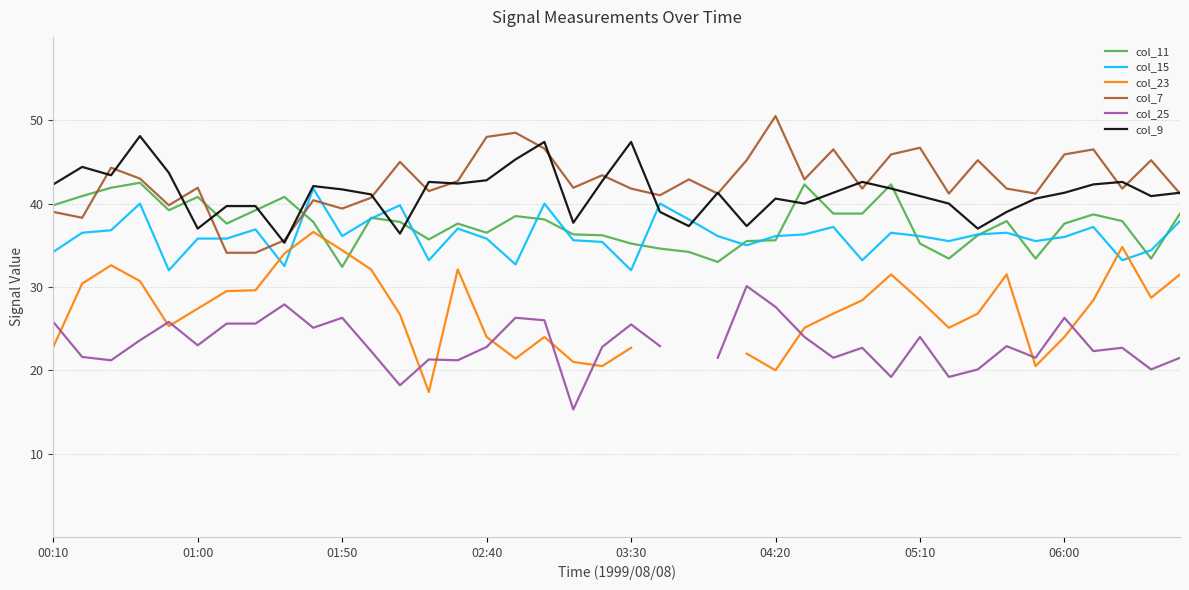

True or false: col_11 and col_7 cross at least once.

True